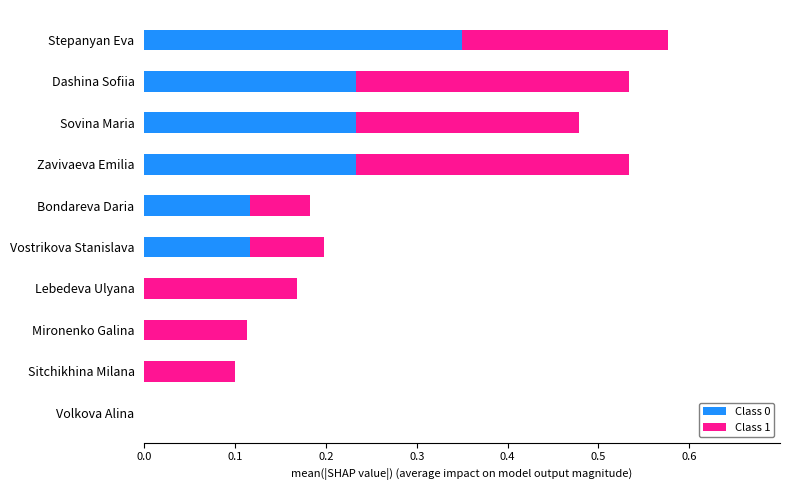

At which category is the sum across all series the highest?

Stepanyan Eva